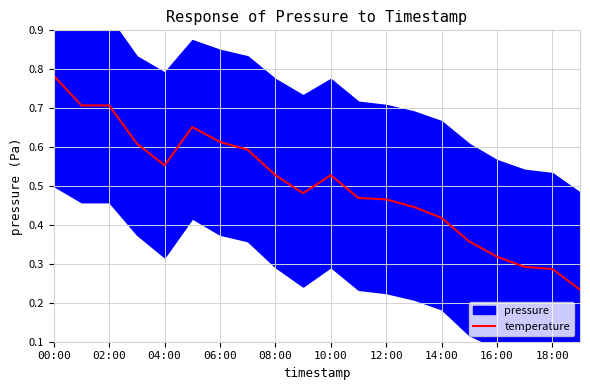

True or false: there are more than 1 points higher than both neighbors.

True